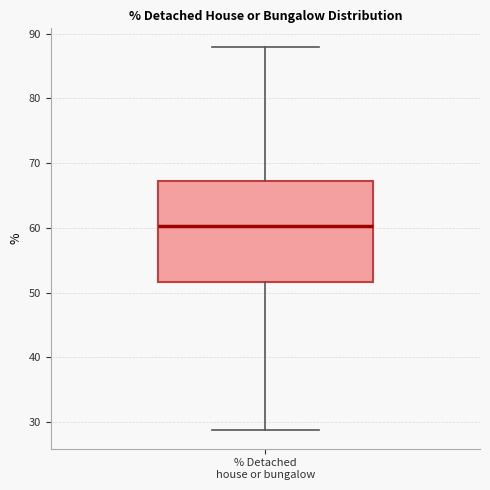

Where is the lower edge of the box for % Detached house or bungalow on the y-axis? The values are not printed on the chart, so give them approximately, as read against the axis.

52